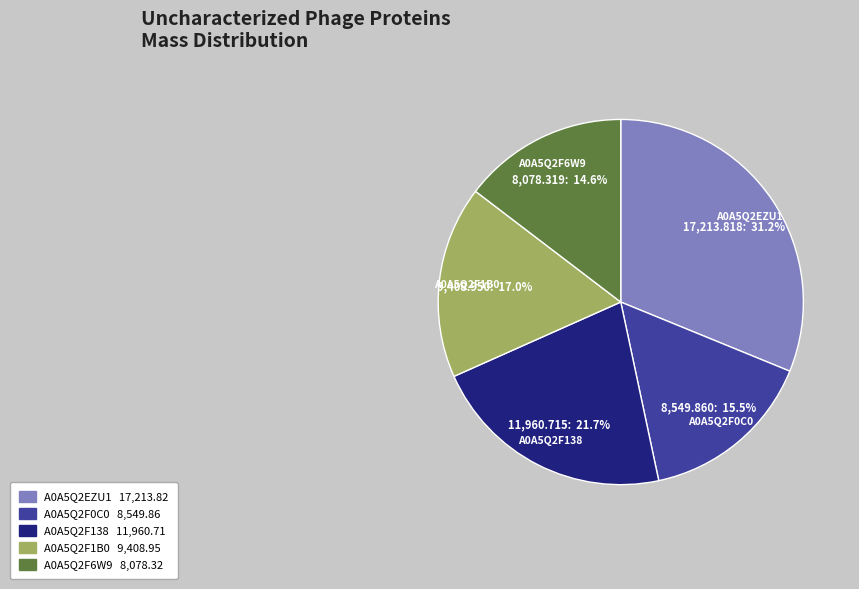

Is A0A5Q2EZU1 the majority of the pie?

No